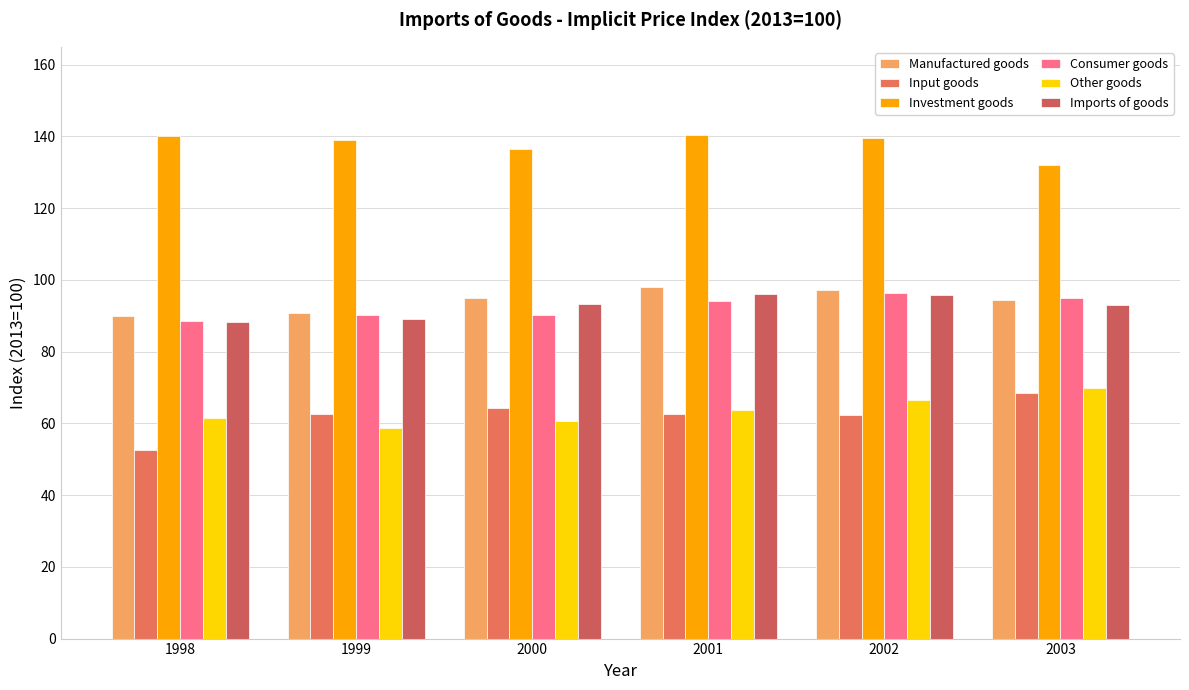

At which category is the sum across all series the highest?

2002